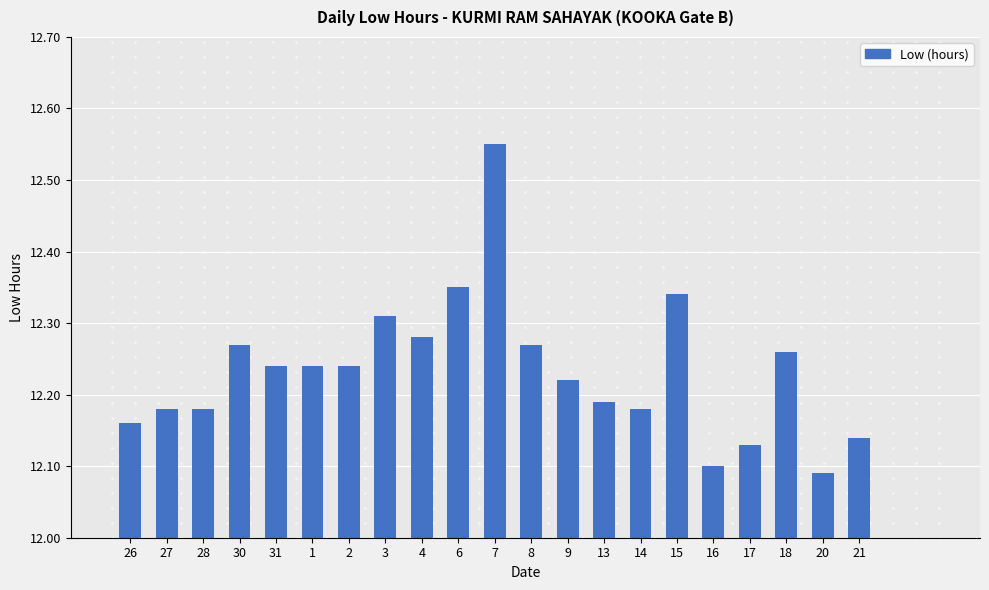

Does the chart contain stacked bars?

No